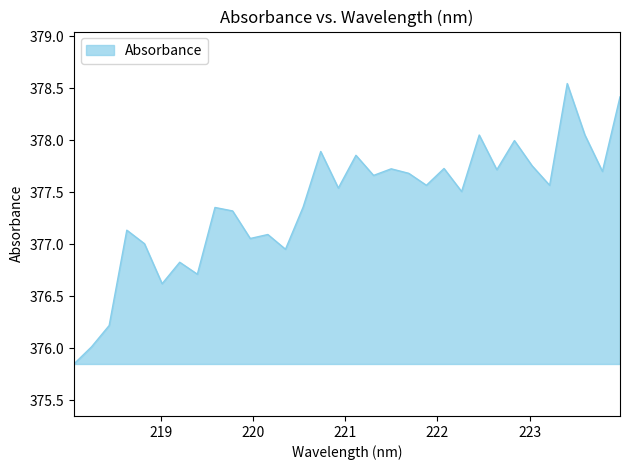

What is the difference between the maximum and minimum values?

2.7